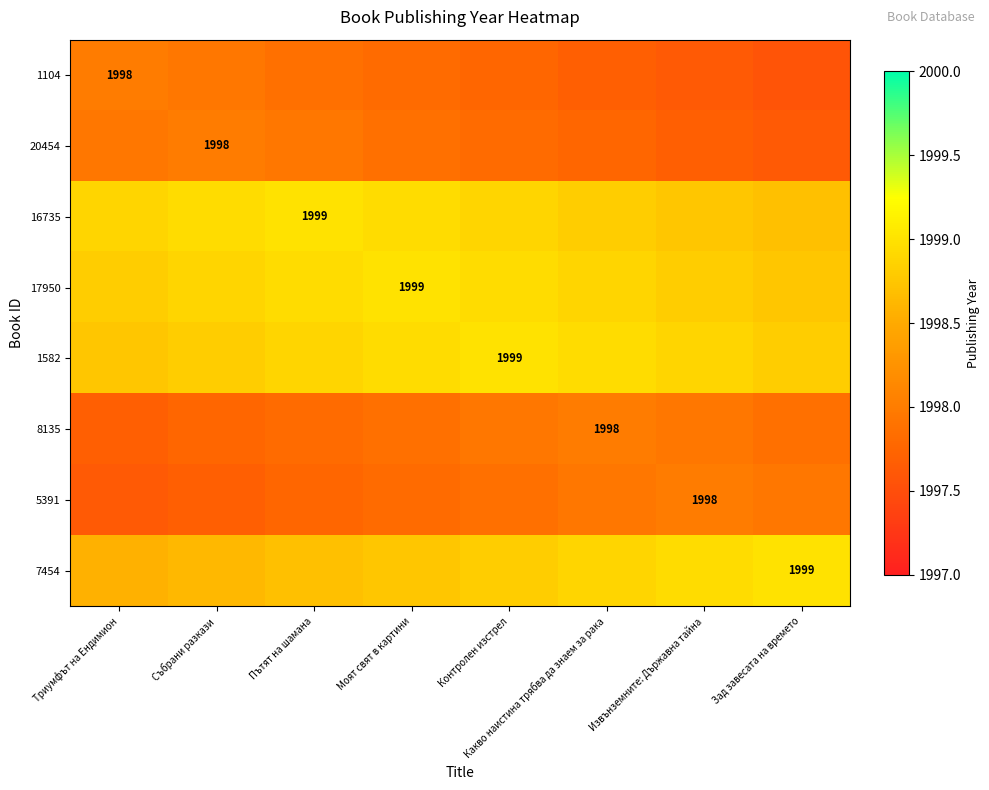

The 7454 series shows 1101.7 at Извънземните: Държавна тайна. True or false?

False